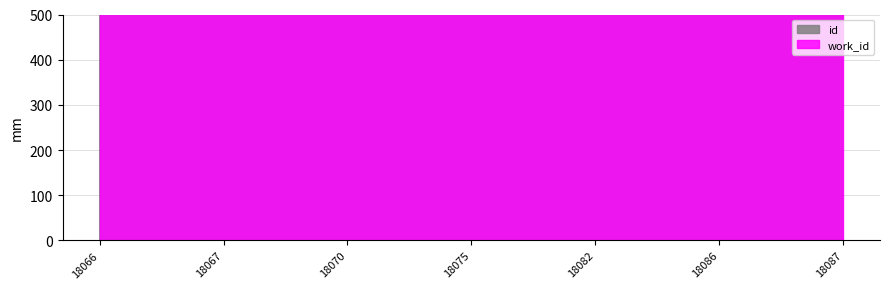

True or false: work_id and id cross at least once.

False